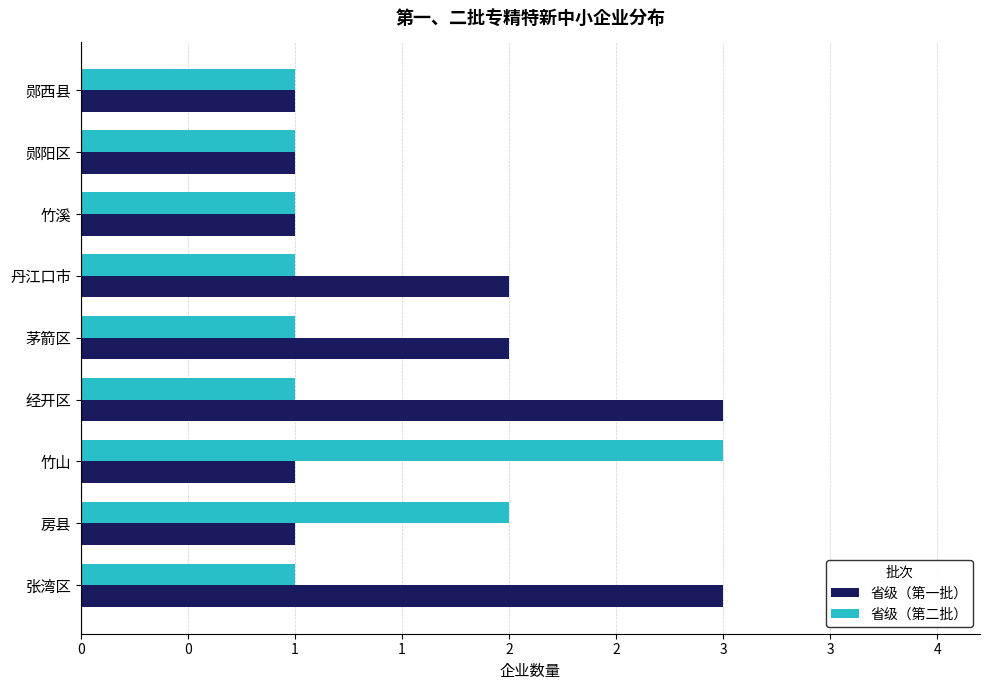

What is the difference between the maximum and second lowest values in the 省级（第二批） series?

2